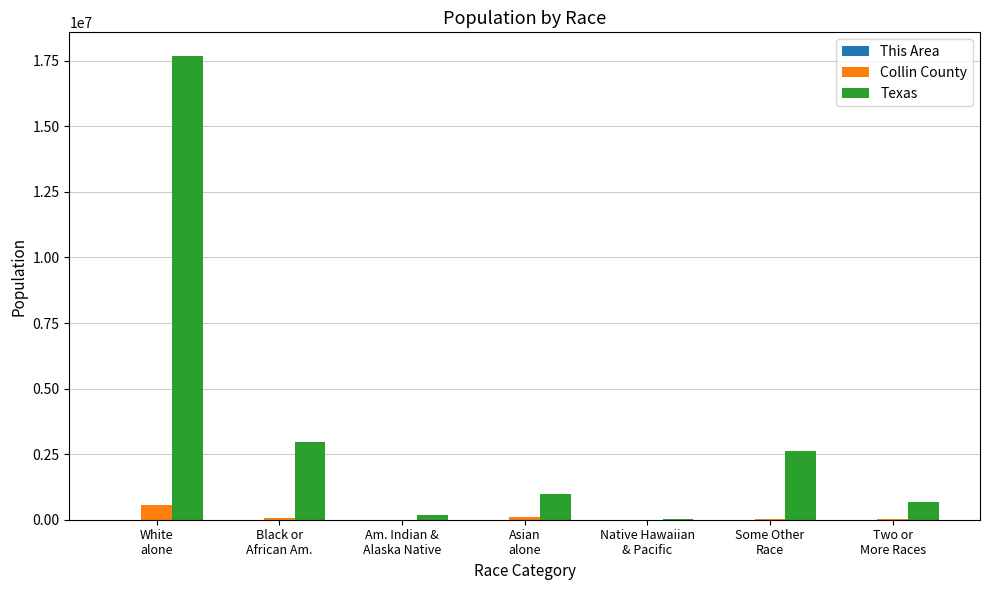

What is the sum of all Collin County values?

782341